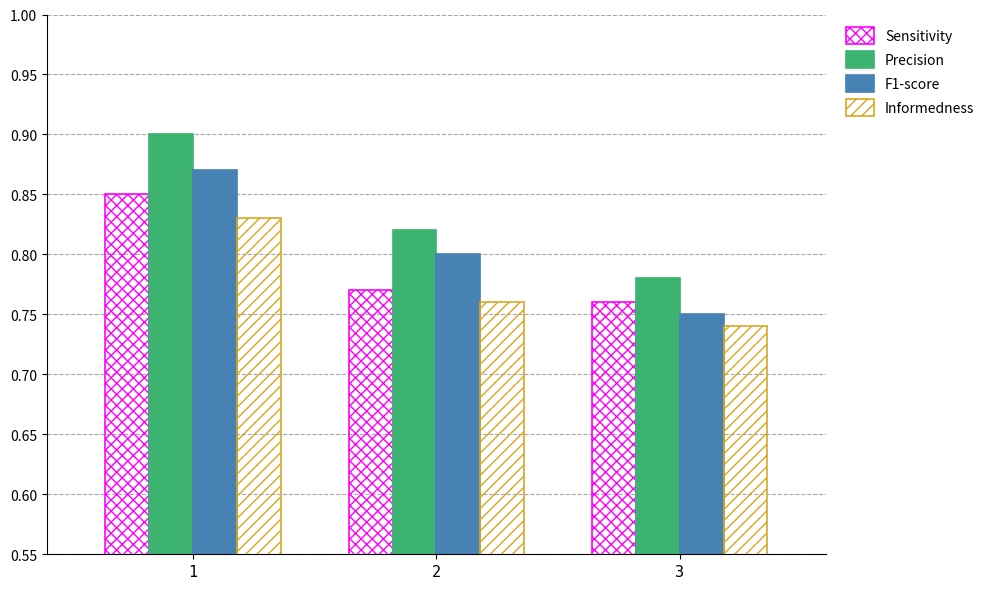

True or false: Sensitivity has a value of 1.4 at 1.

False